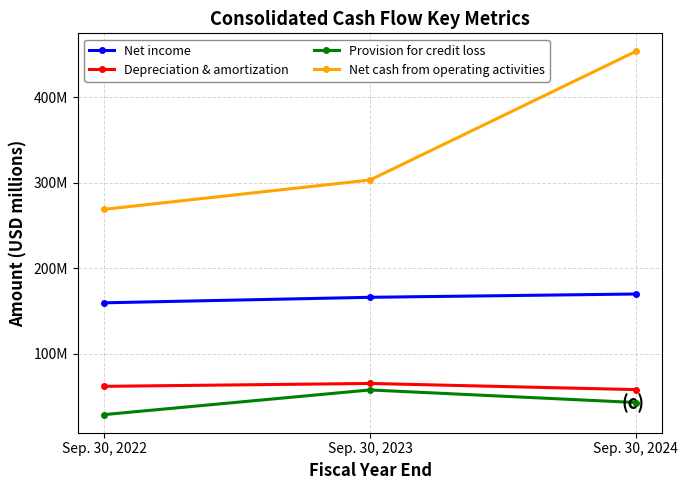

Which series has the widest spread of values?

Net cash from operating activities